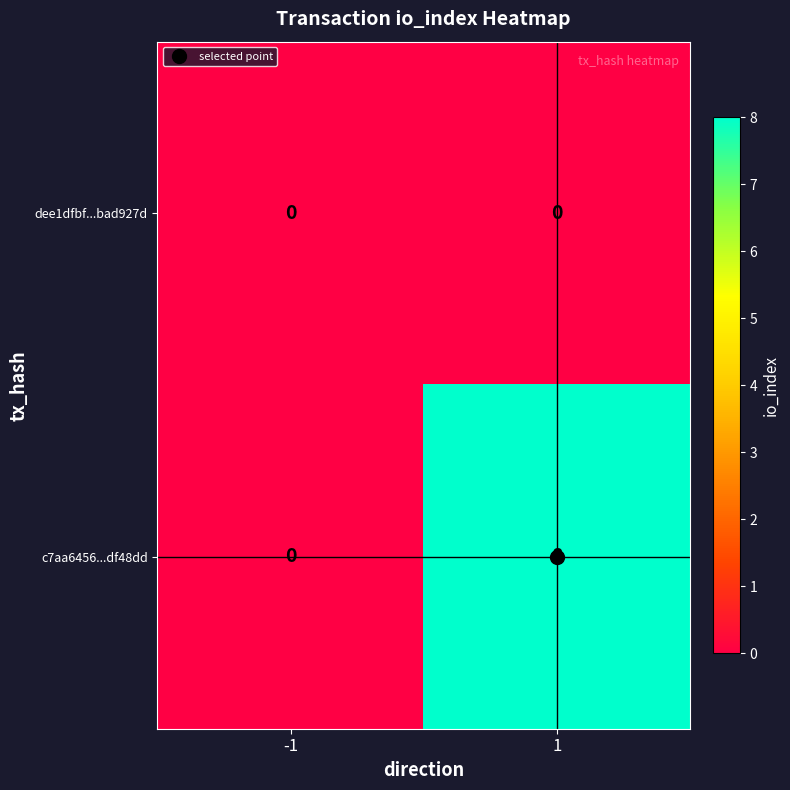

What is the difference between the maximum and minimum values in the c7aa6456...df48dd series?

8